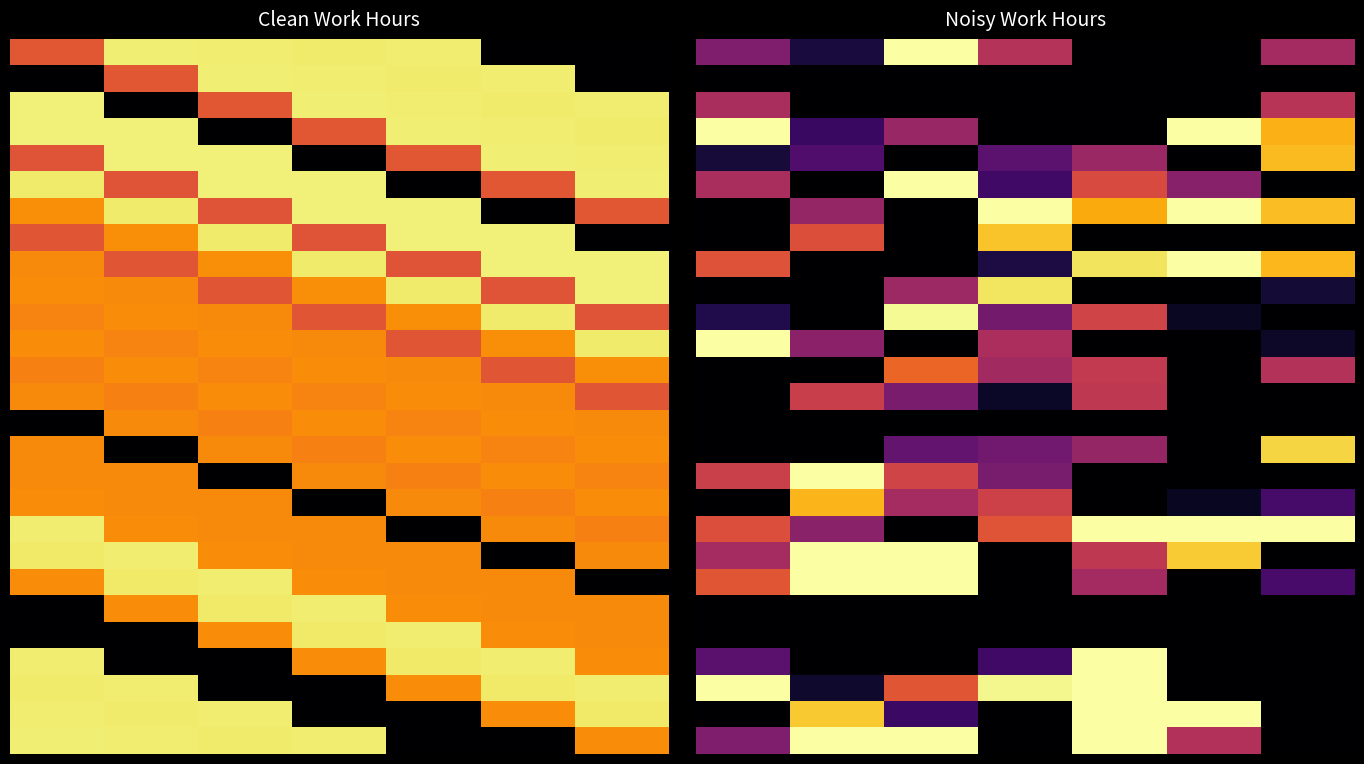

True or false: 25 has a value of 0.0 at 6.

True